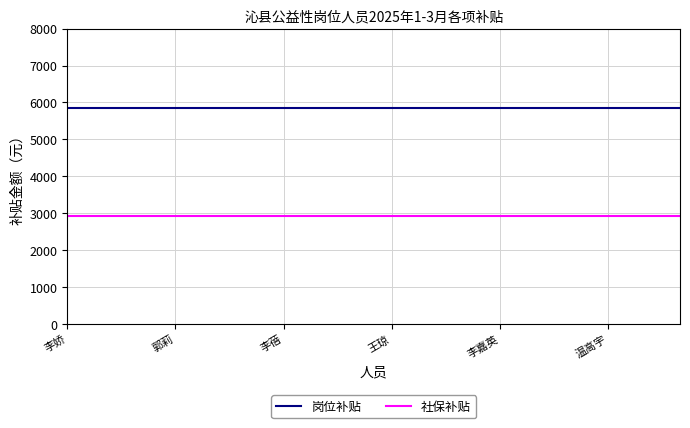

What is the maximum value shown in the chart?

5850.0